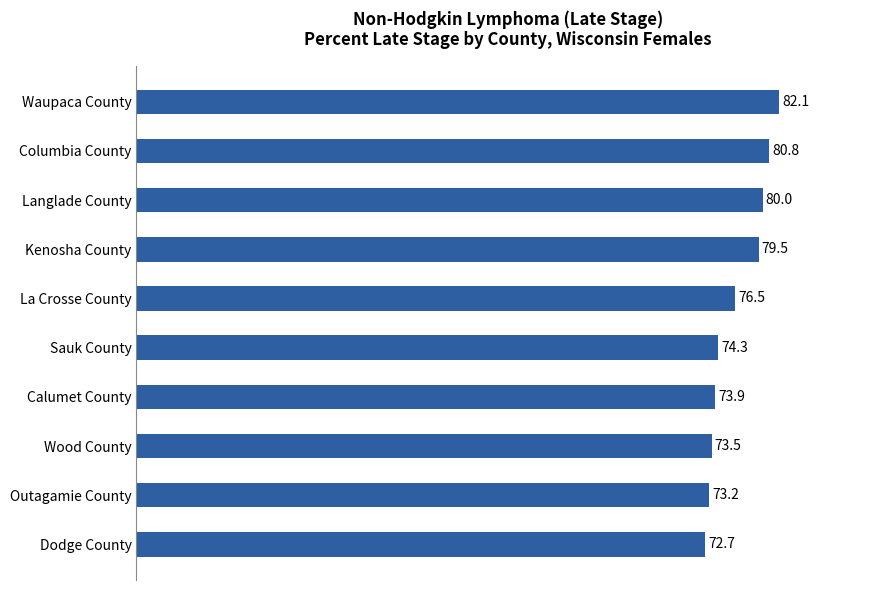

Where is the data nearest to the value 77?

La Crosse County